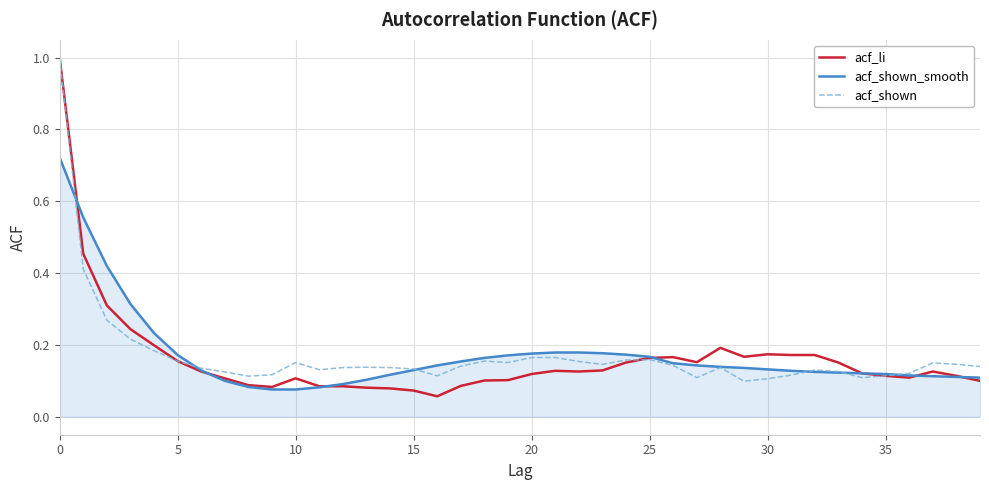

What is the maximum value for acf_li?

1.0